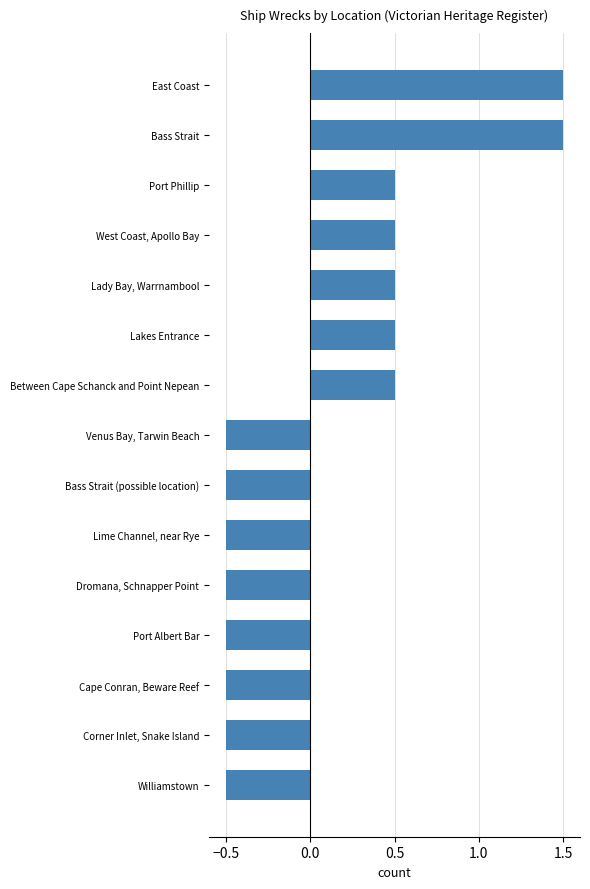

What is the minimum value shown in the chart?

-0.5